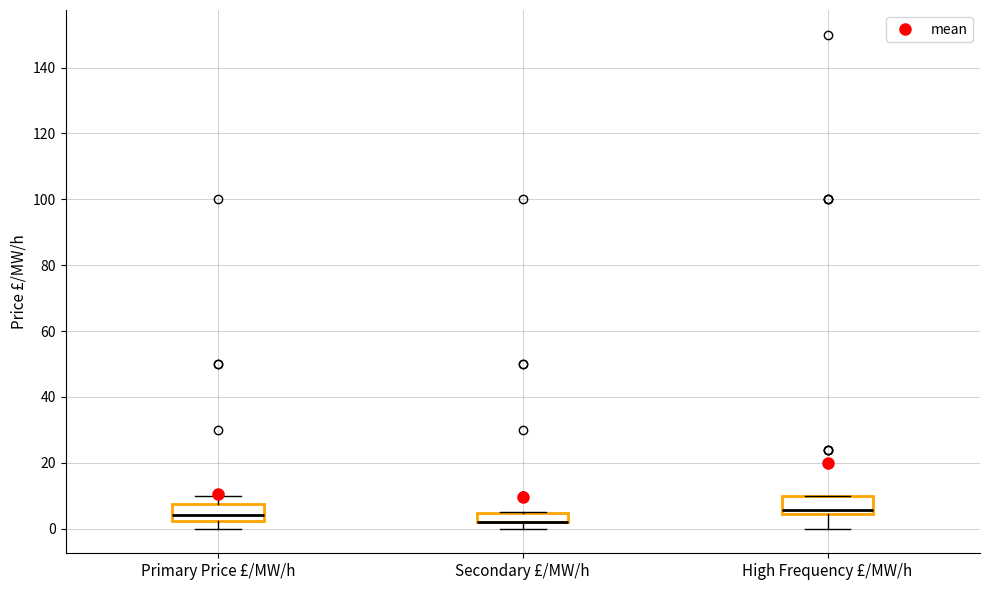

Where does the median line of the box for High Frequency £/MW/h sit on the y-axis? The values are not printed on the chart, so give them approximately, as read against the axis.

6